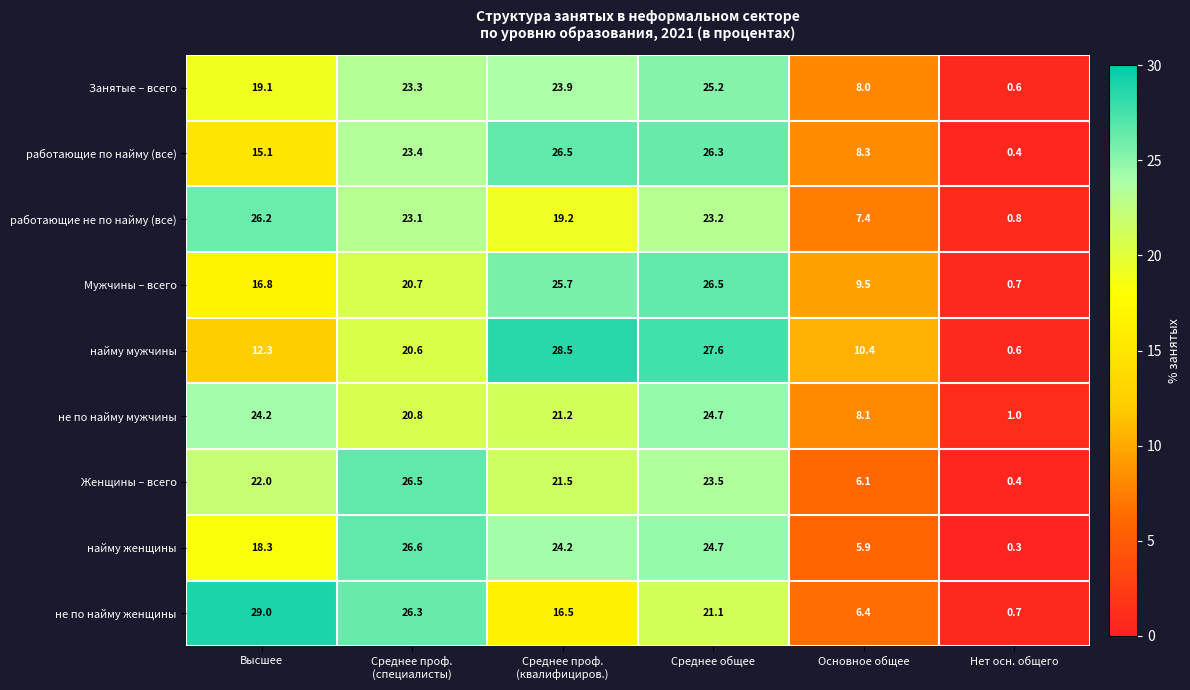

Which label corresponds to the smallest value in the chart?

Нет осн. общего